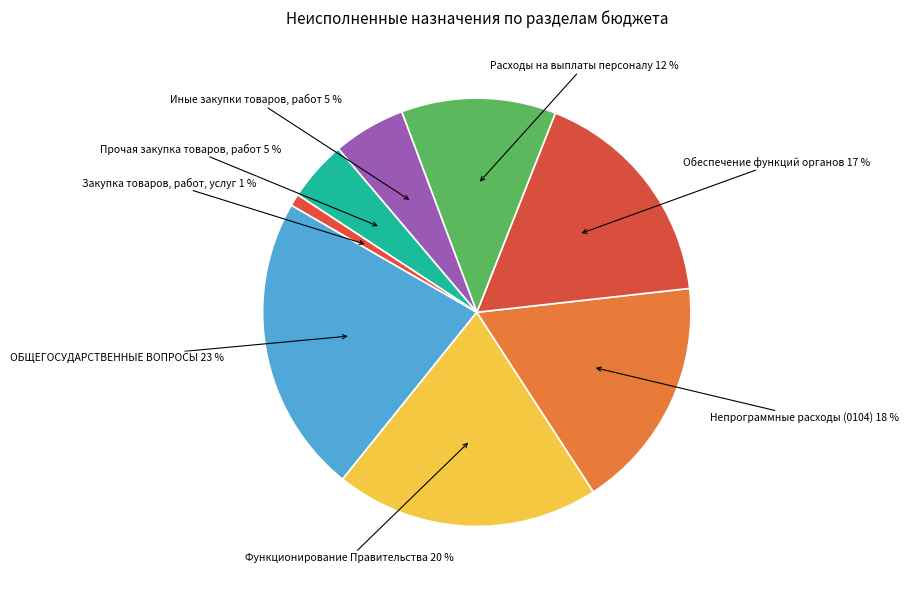

Is there any slice that represents more than half of the pie?

No